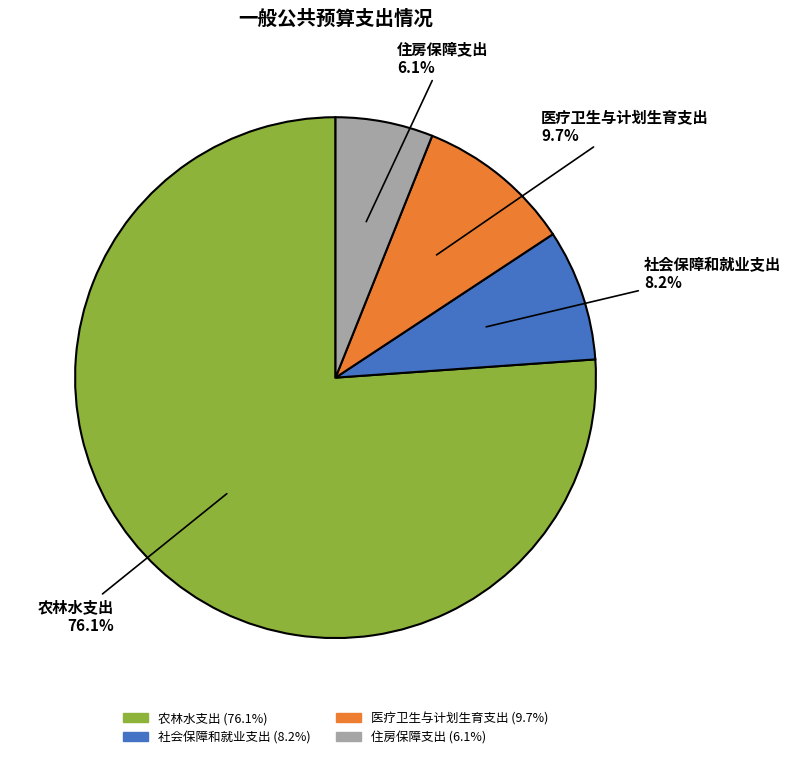

To the nearest percent, what is the difference between the largest and smallest slice percentages?

70%